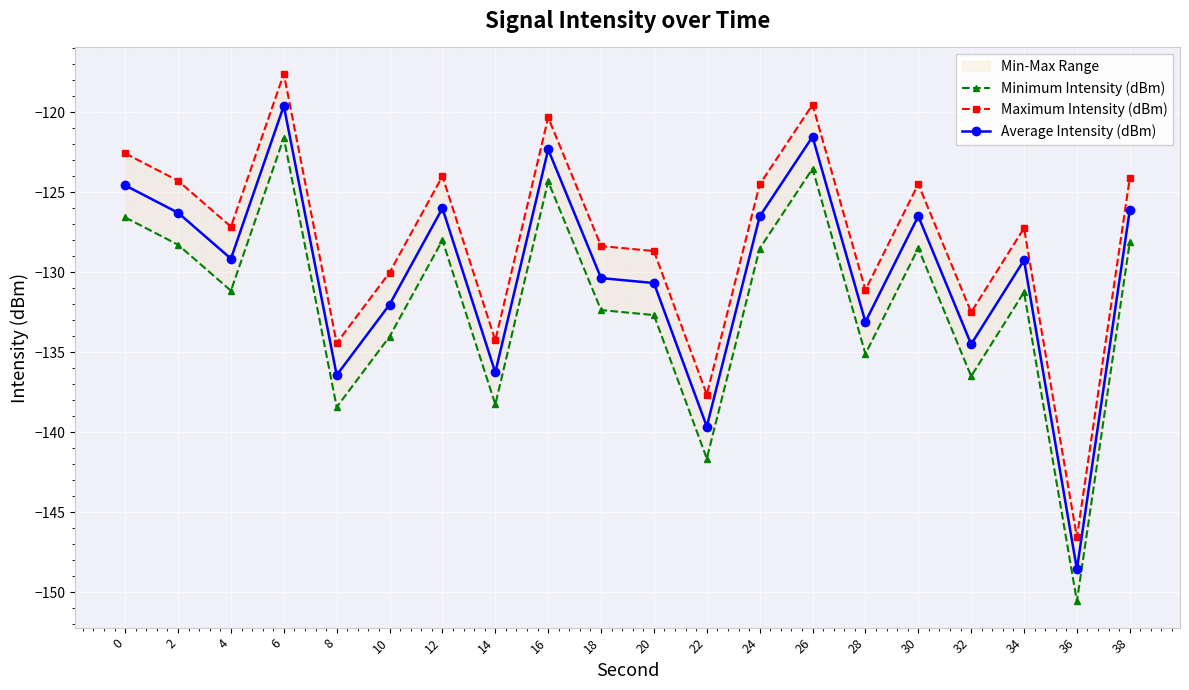

How many lines are shown in the chart?

3